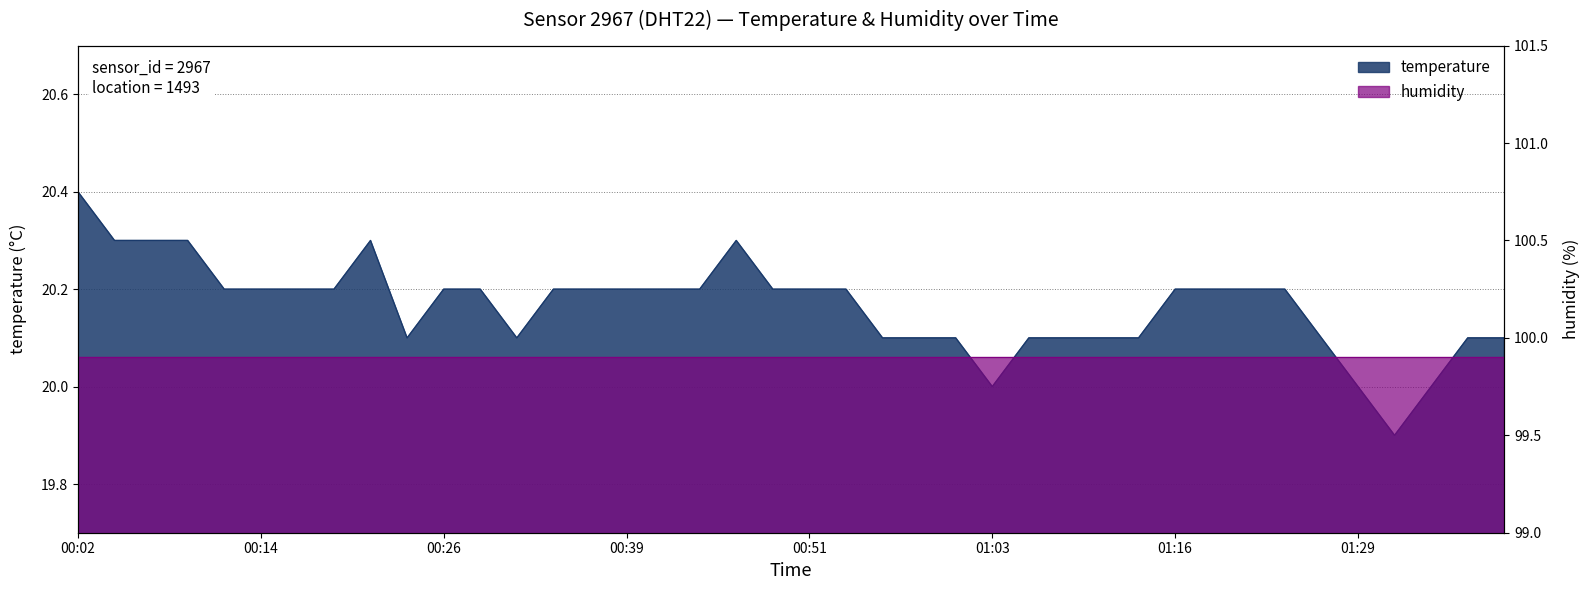

Read the value at 00:34.

20.2